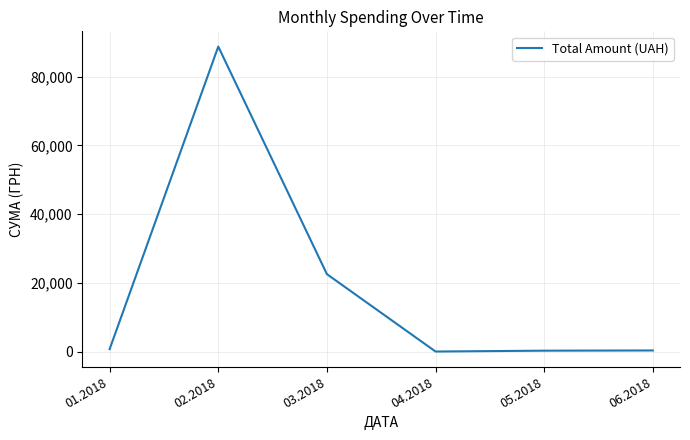

What position from the right is 04.2018?

3